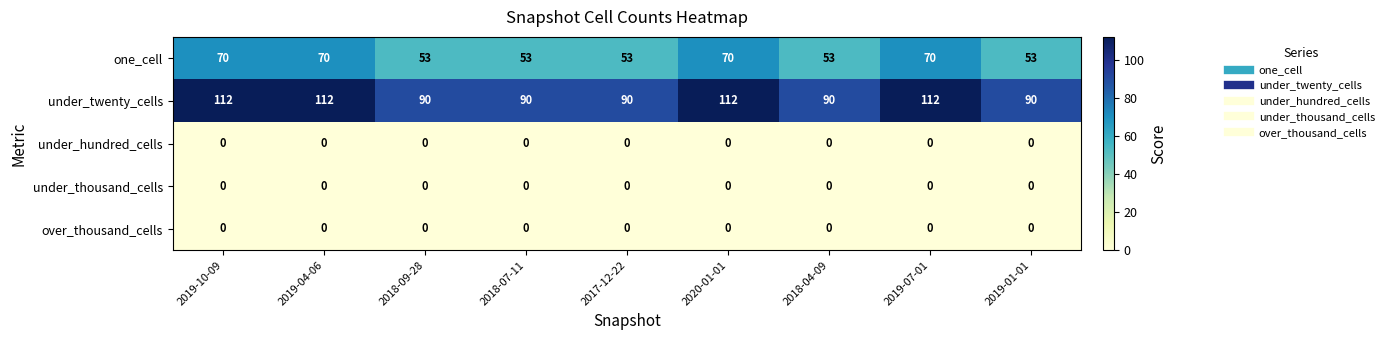

Which series has the widest spread of values?

under_twenty_cells